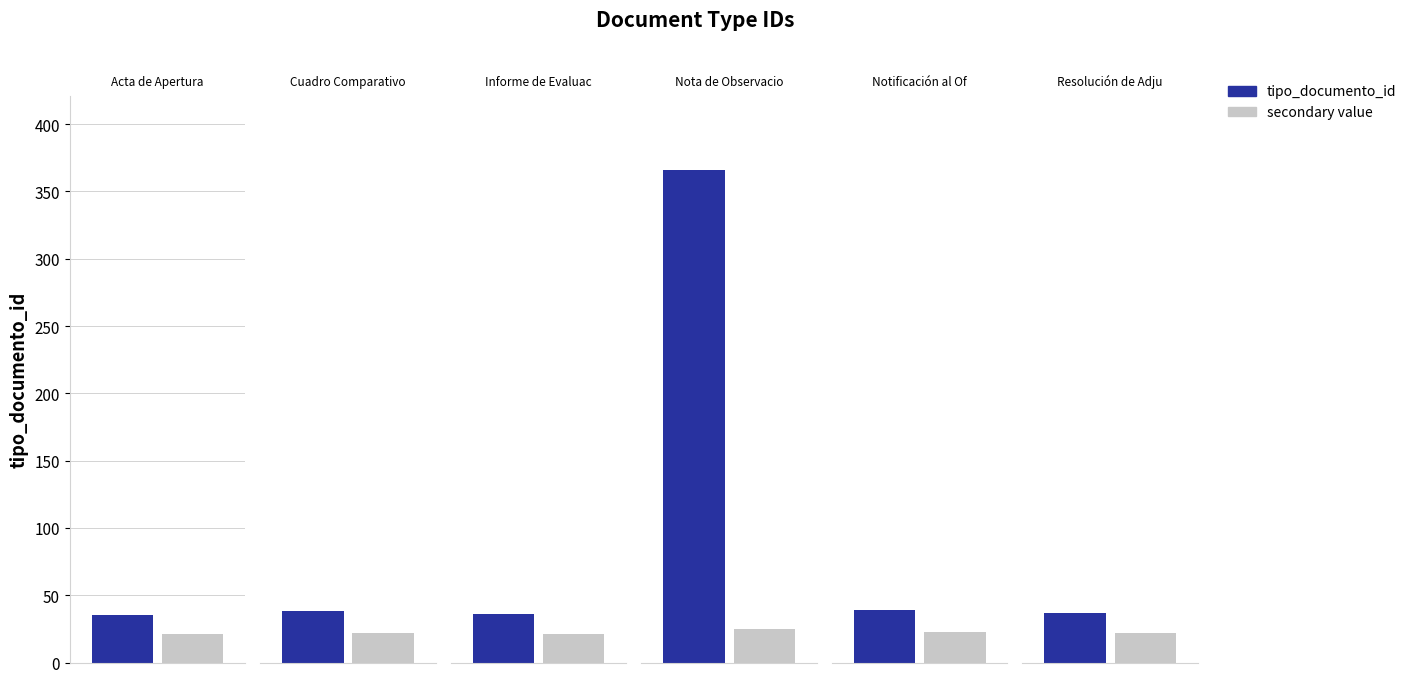

What is the difference between the values at Informe de Evaluación and Nota de Observacion?

330